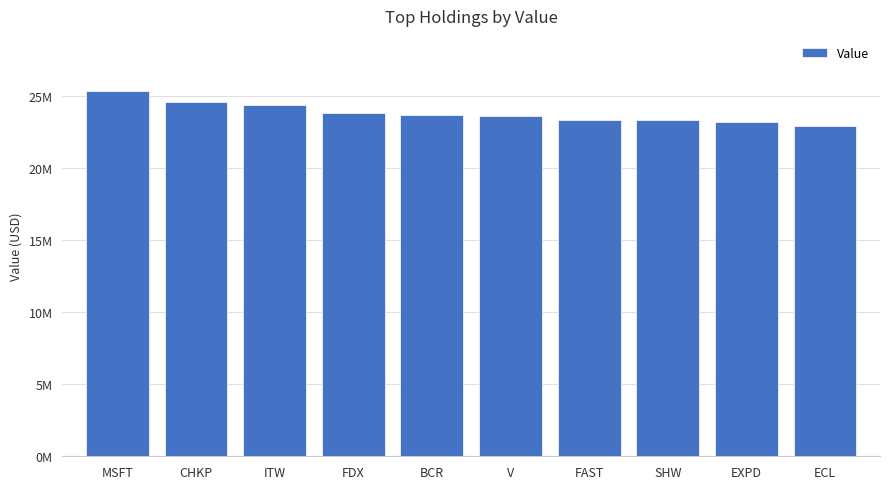

Are the bars horizontal?

No